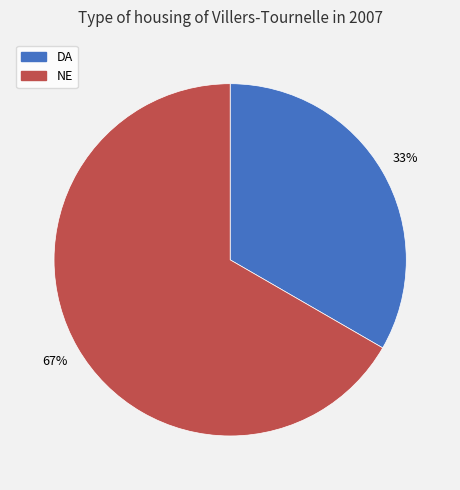

To the nearest percent, what is the combined percentage of NE and DA?

100%